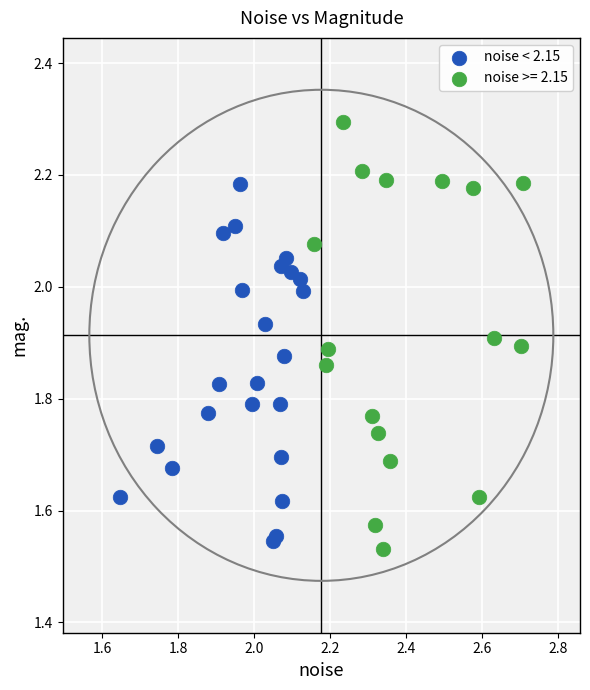

Which series has the widest spread of Y values?

noise >= 2.15